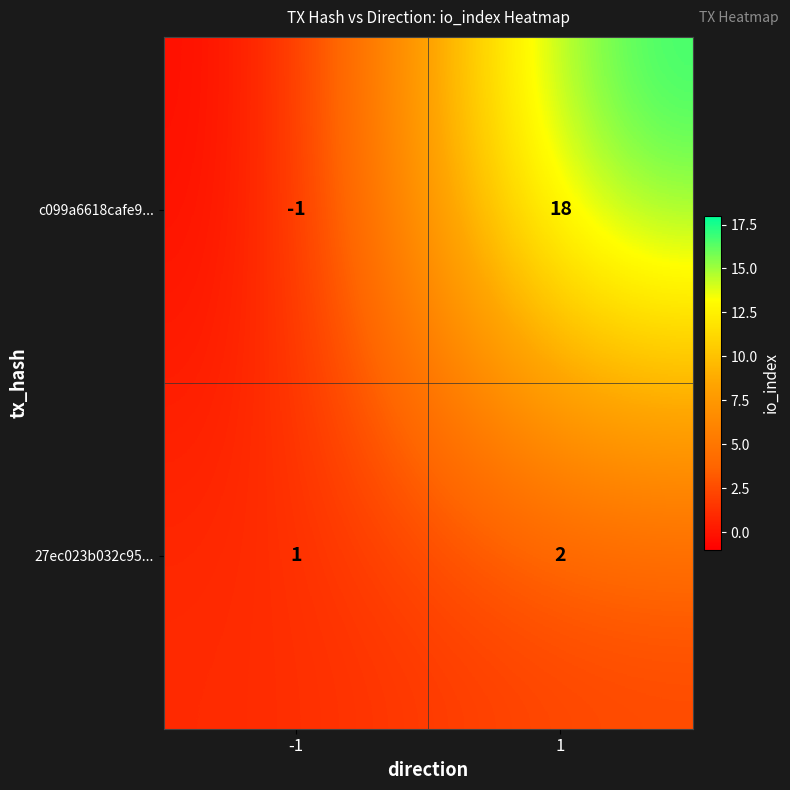

Which series has the largest range (max minus min)?

c099a6618cafe9...